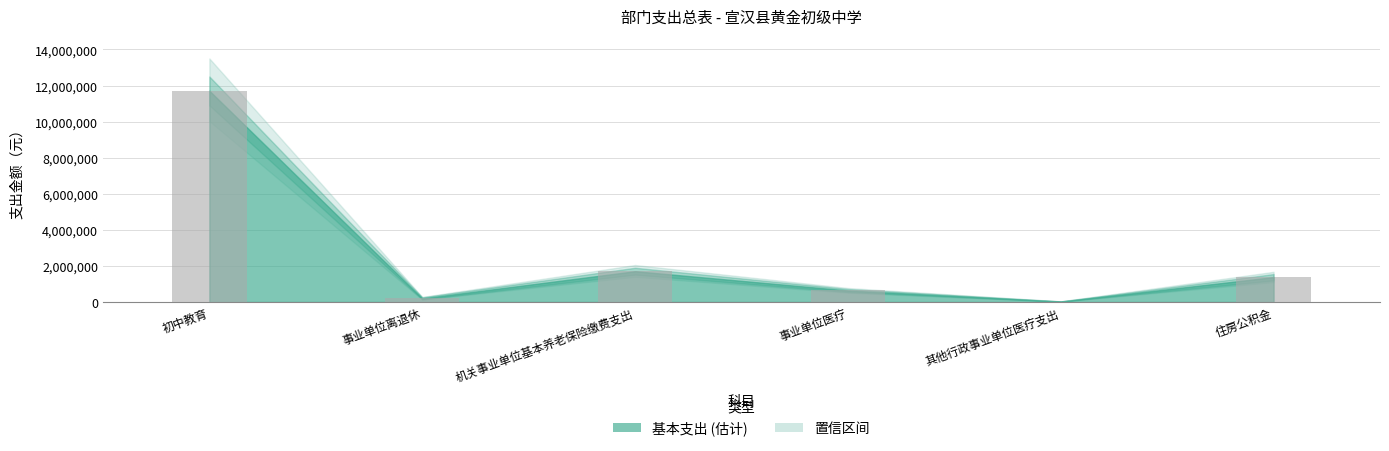

Which label corresponds to the largest value in the chart?

初中教育